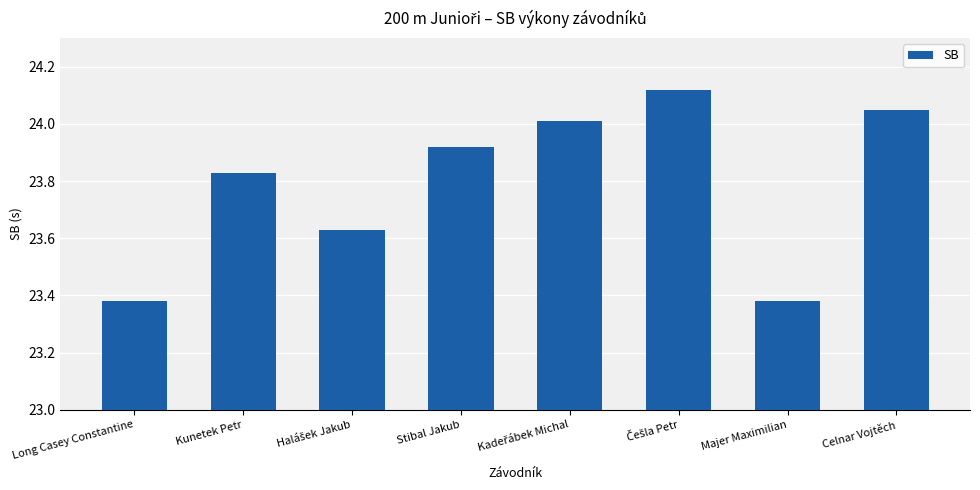

What position from the right is Majer Maximilian?

2